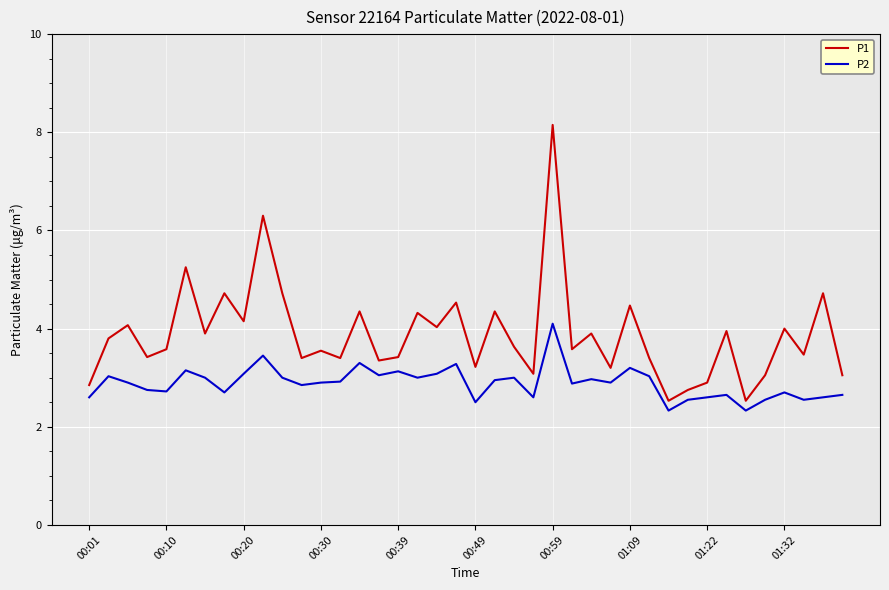

At how many categories does at least one series exceed 6?

2